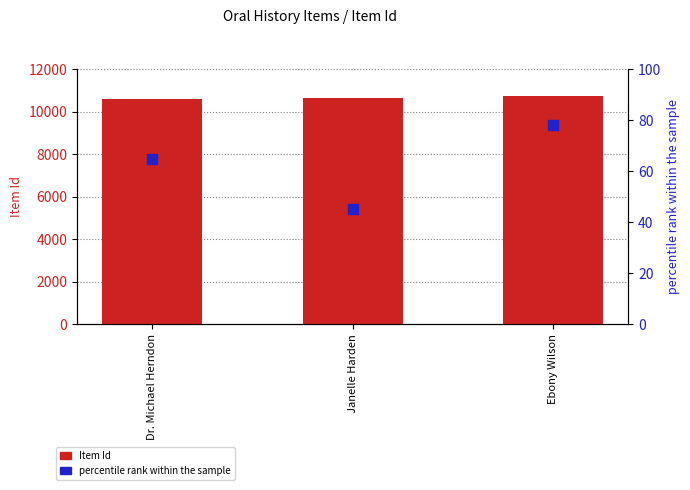

Which series has the largest Y range (max minus min)?

Item Id